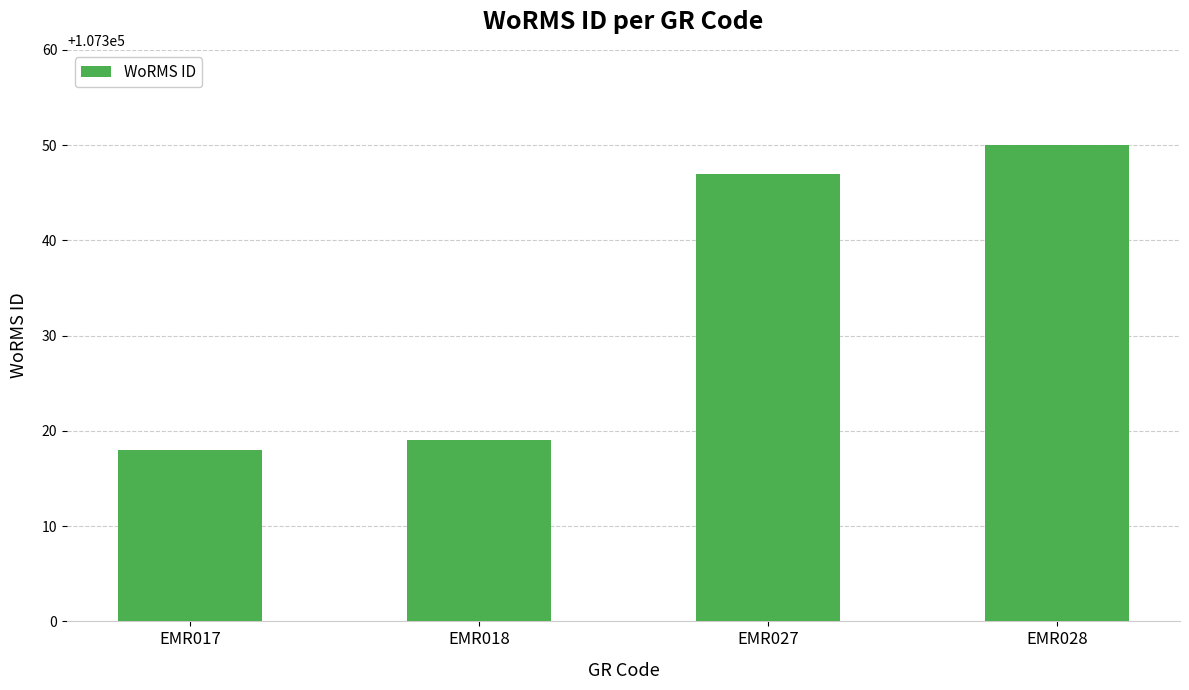

What value does the data have at EMR027, to the nearest 5?

107345